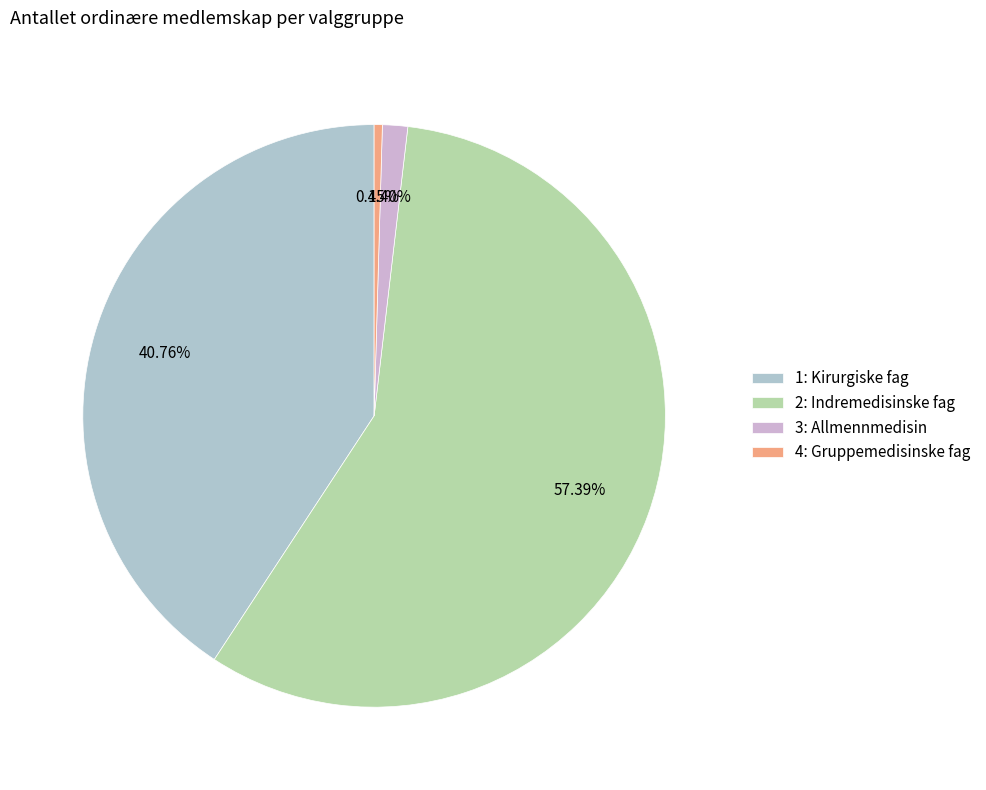

How many slices are in this pie chart?

4